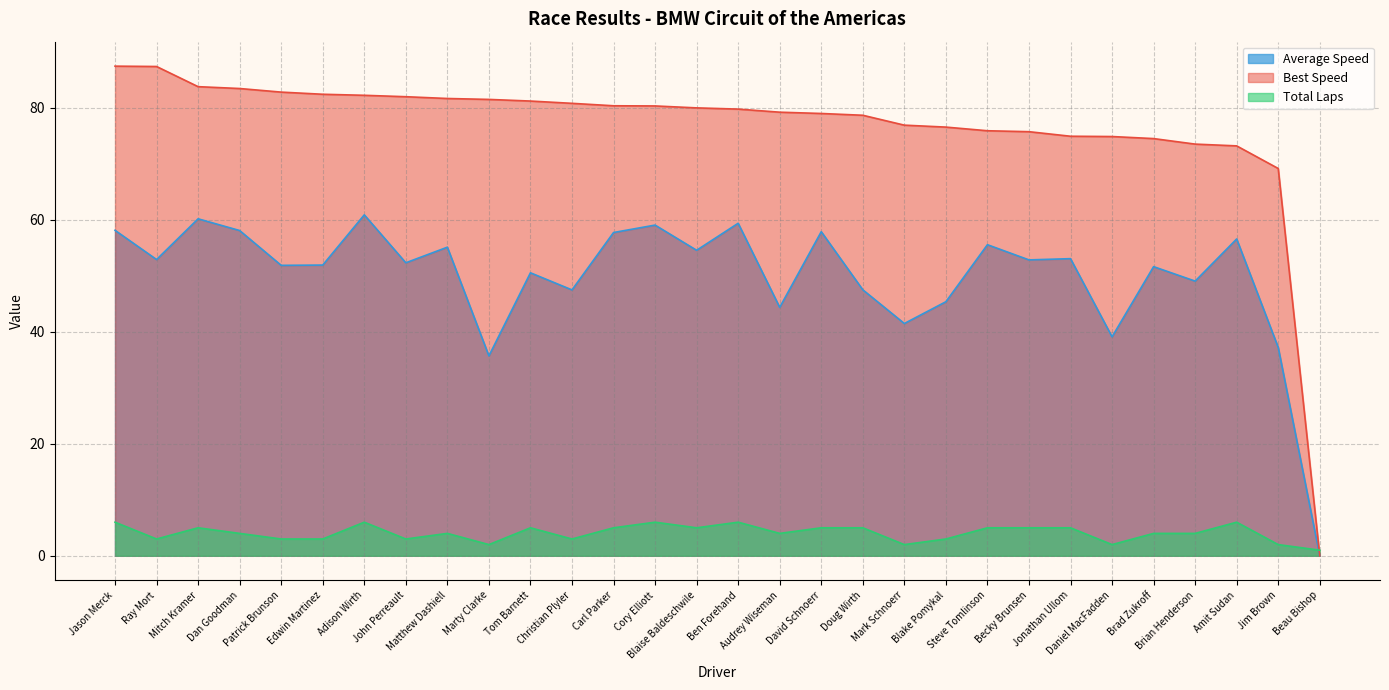

At which category does the chart reach its minimum across all series?

Beau Bishop